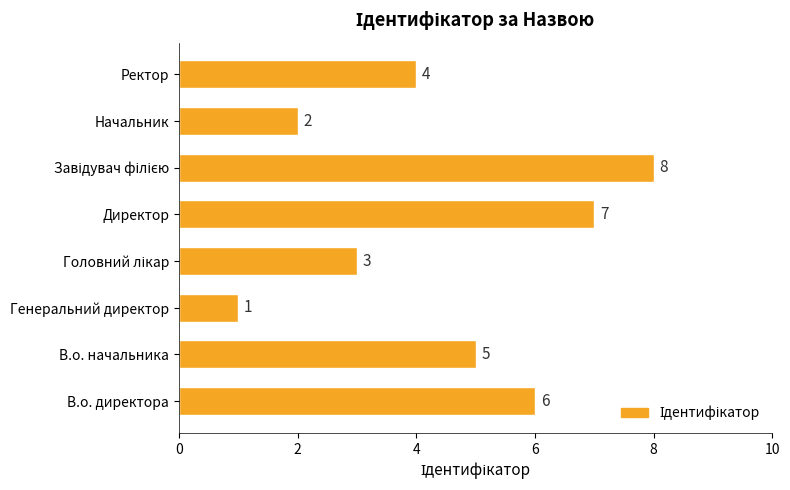

What is the difference between the second highest and minimum values?

6